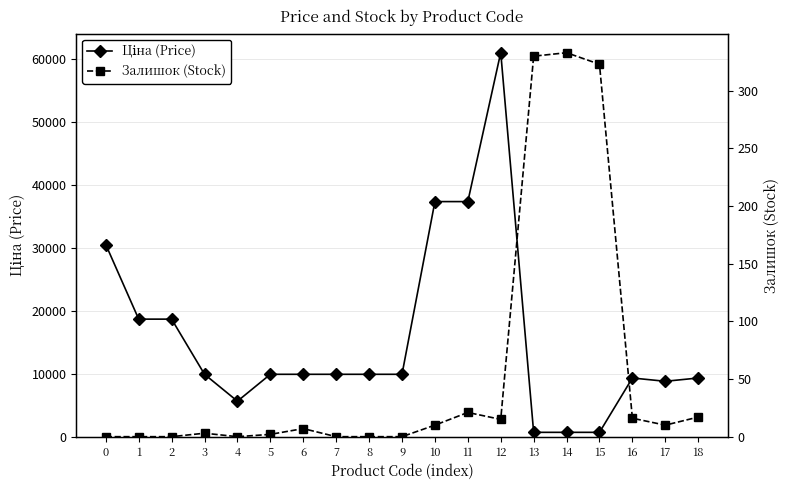

The value of Ціна (Price) at 3 is 5487.7. True or false?

False